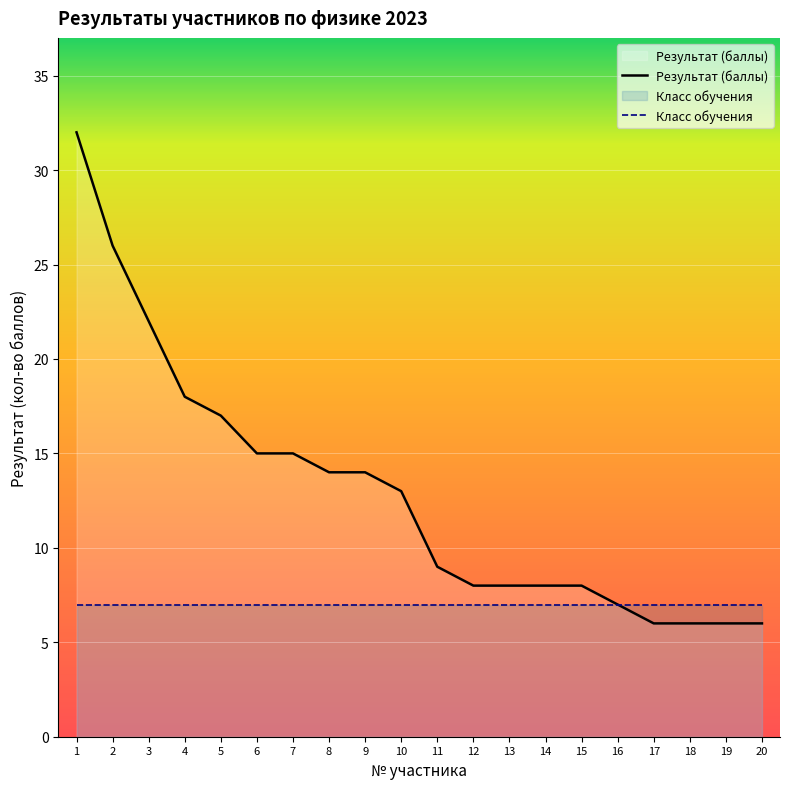

What is the spread (max minus min) of values at 14?

1